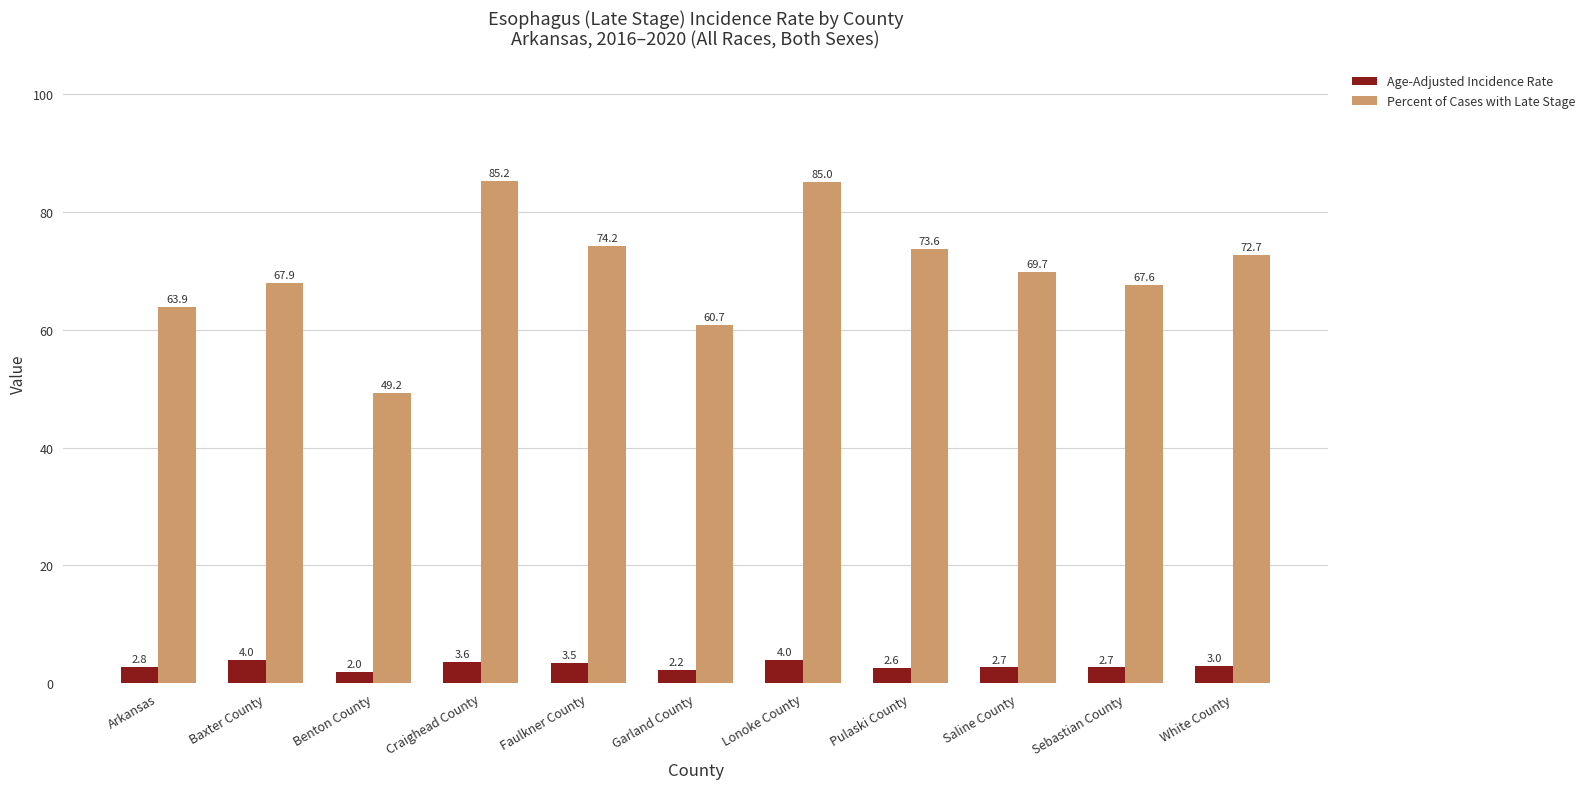

Rank the series by their maximum value, from highest to lowest.

Percent of Cases with Late Stage, Age-Adjusted Incidence Rate